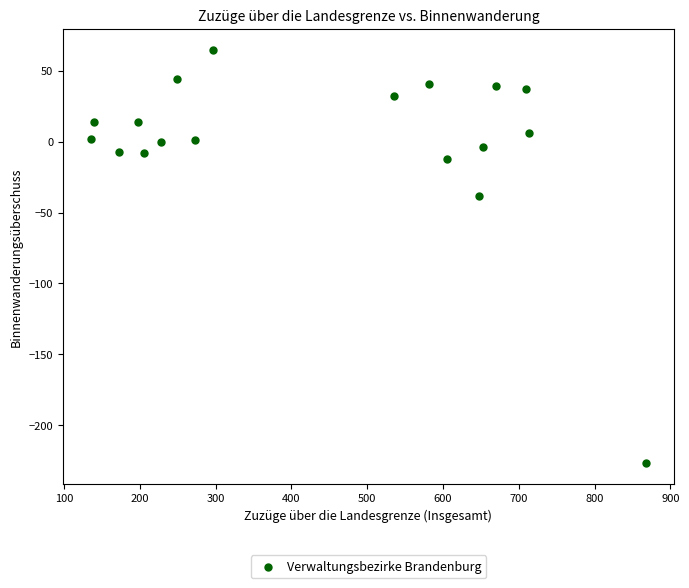

What Y value in the scatter plot is closest to -81?

-38